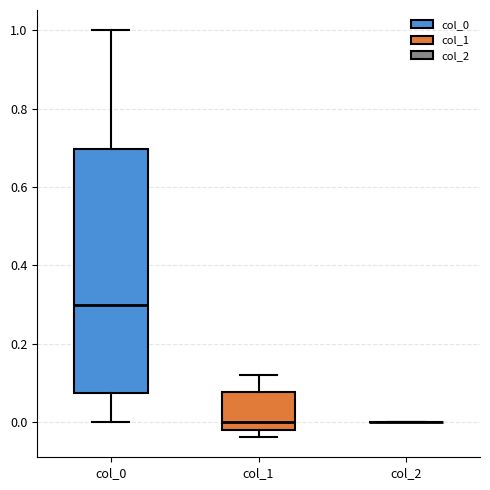

Comparing the boxes themselves (not the whiskers), which one is the tallest?

col_0